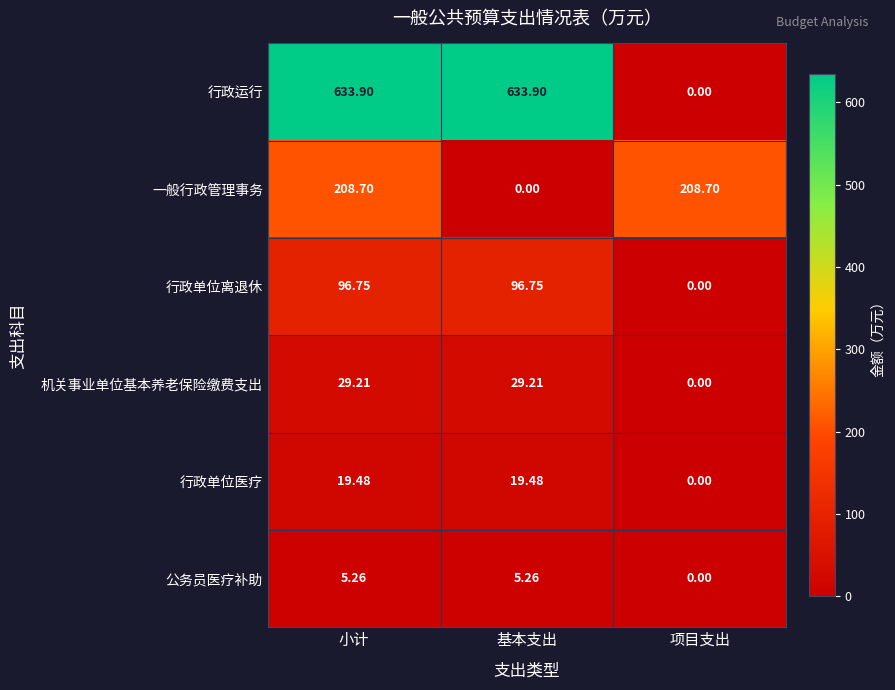

Where is 公务员医疗补助 nearest to the value 2?

项目支出